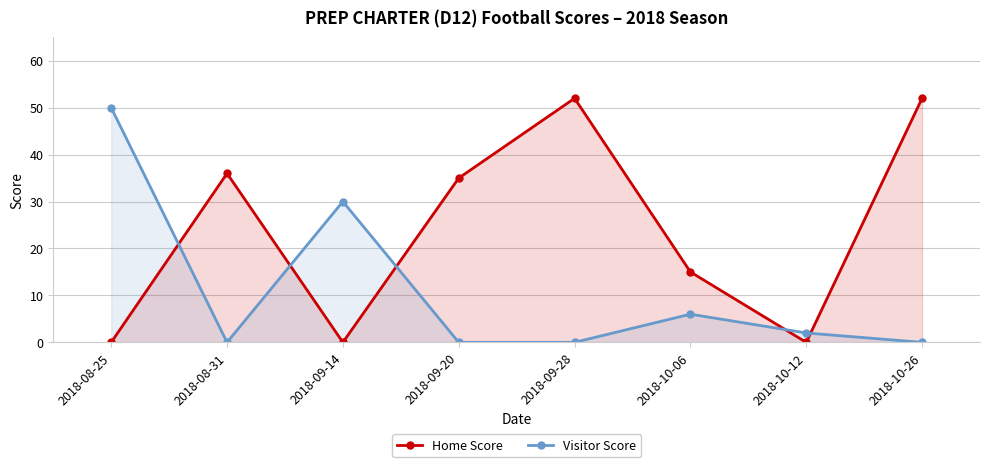

What is the spread (max minus min) of values at 2018-08-25?

50